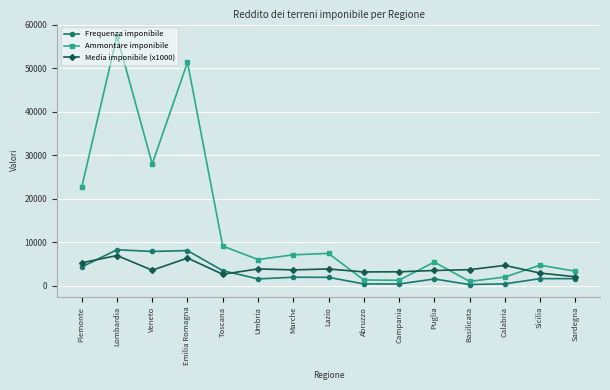

Which series ends up on top after the final intersection of Media imponibile (x1000) and Ammontare imponibile?

Ammontare imponibile